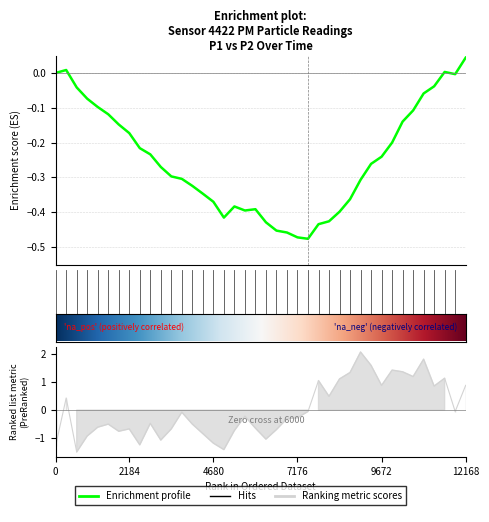

How many values exceed 0?

15